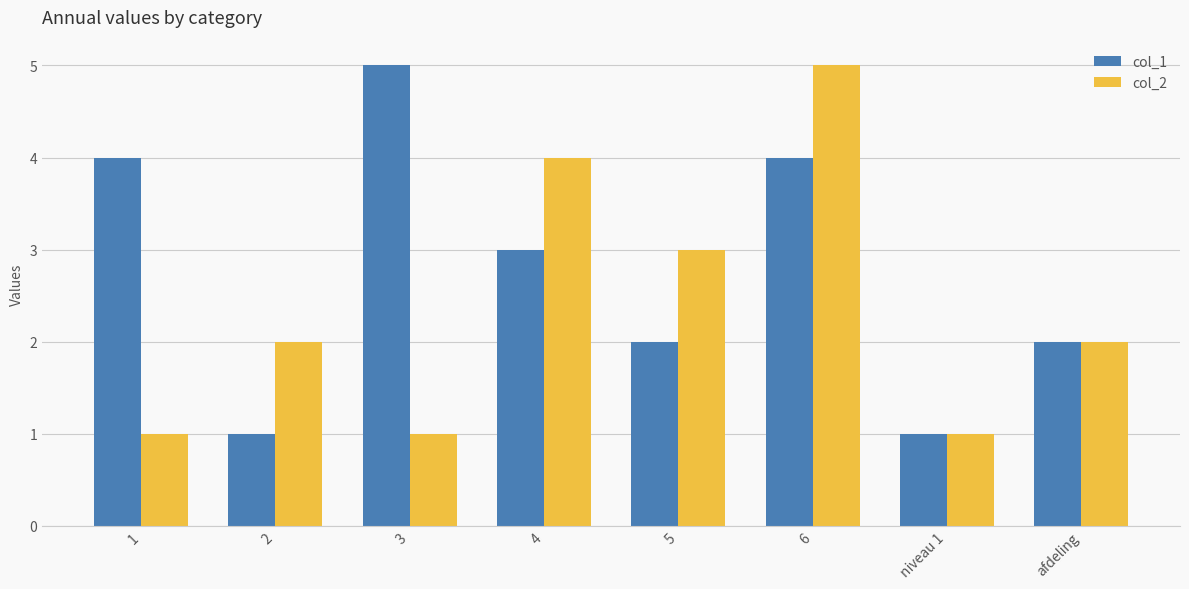

What is the approximate value of col_1 at 2?

1